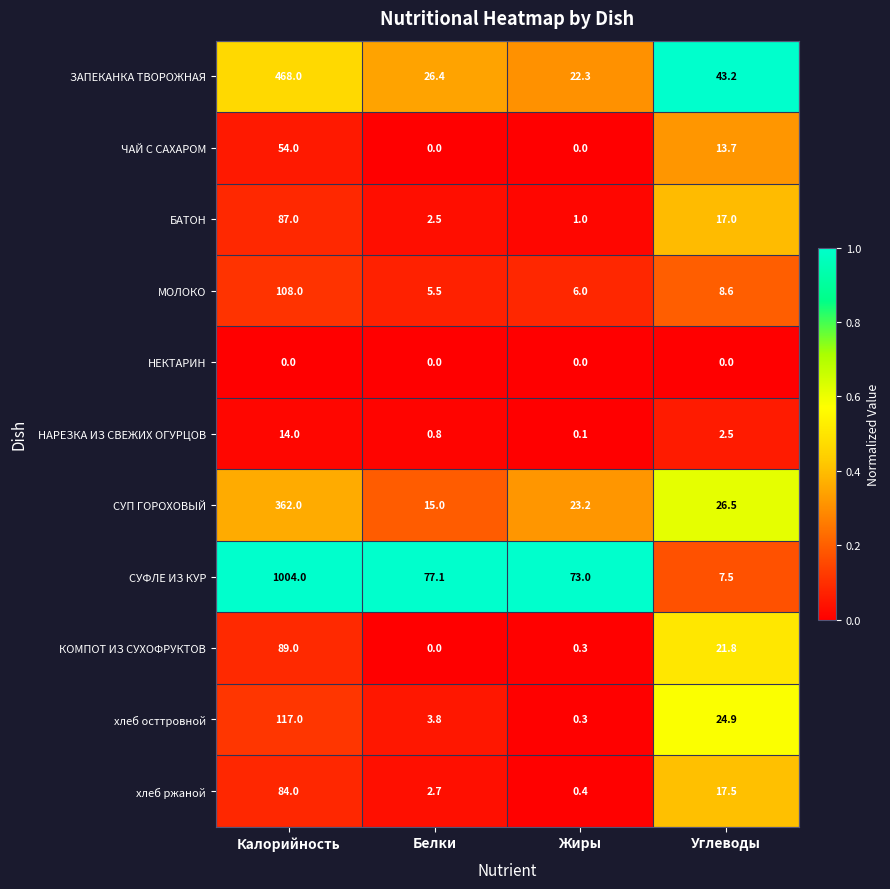

The value of хлеб ржаной at Белки is 2.7. True or false?

True